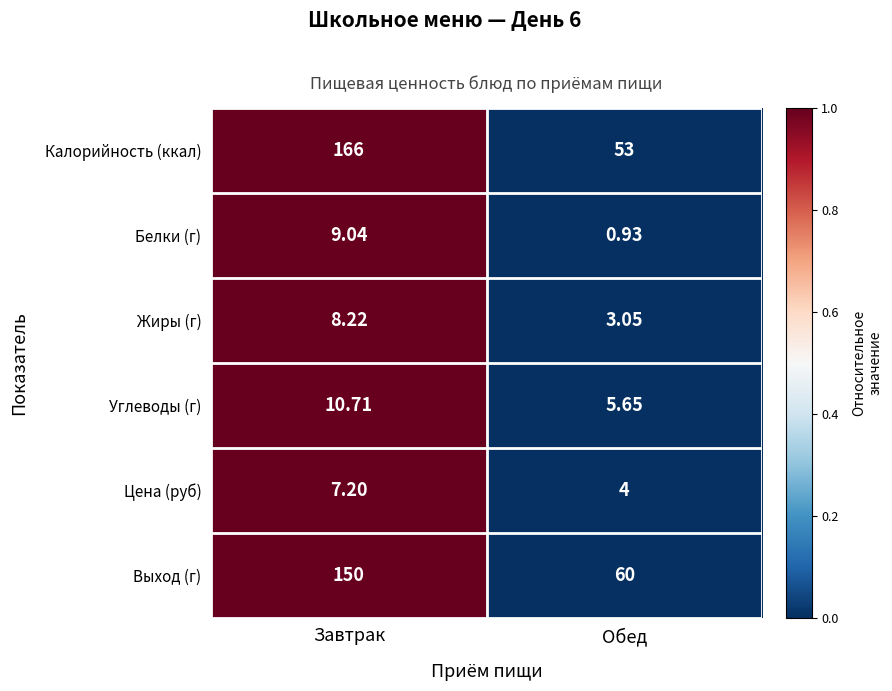

Where is Калорийность (ккал) nearest to the value 109?

Обед